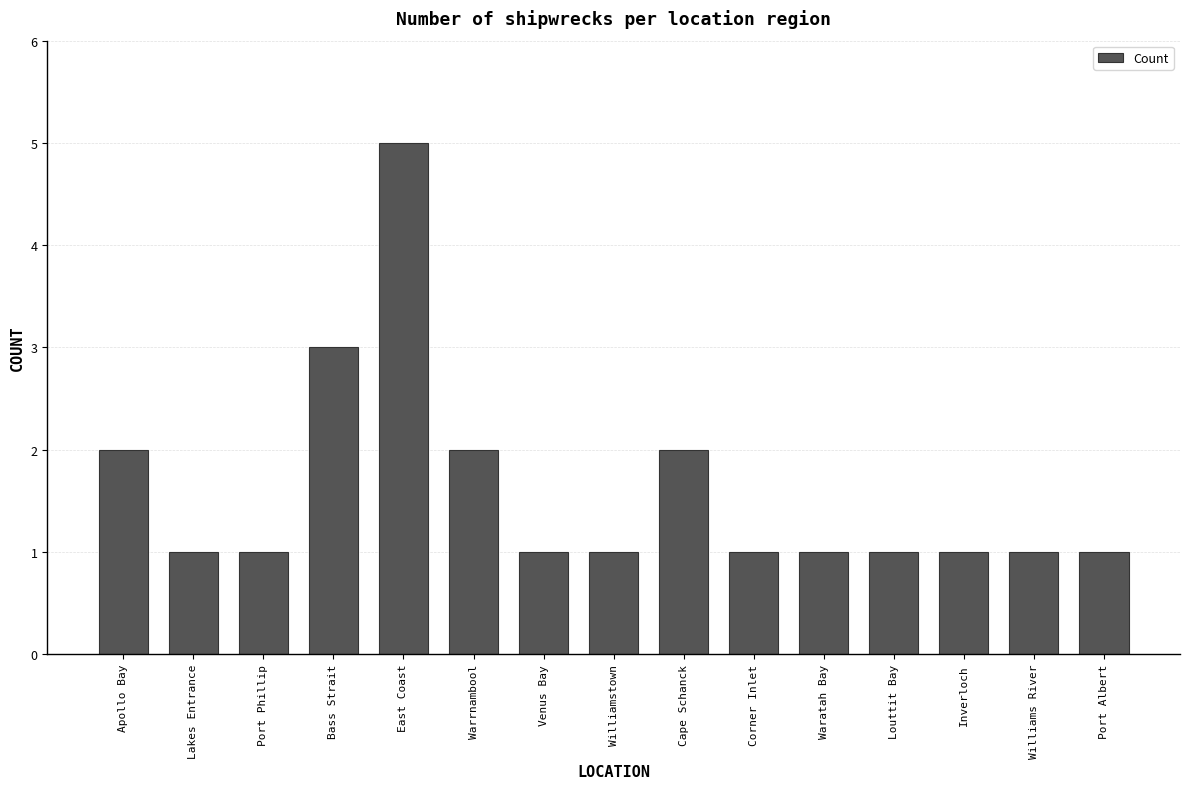

What is the average value?

2